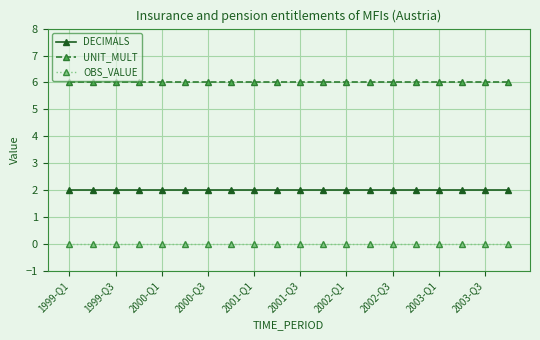

True or false: UNIT_MULT and OBS_VALUE cross at least once.

False